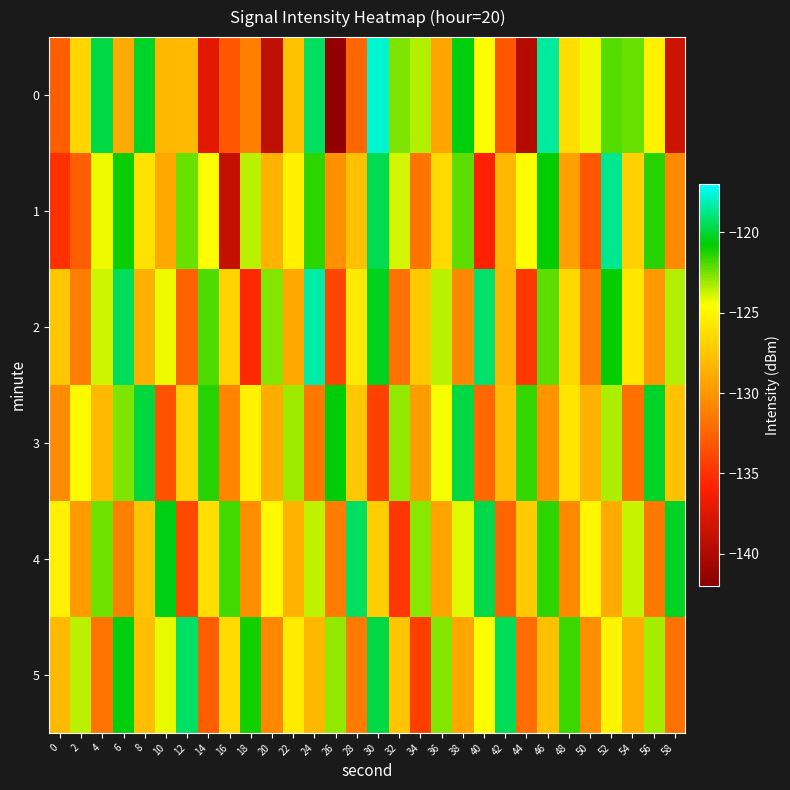

Reading left to right, transcribe all the data shown in this chart.

0: 0=-132.8	2=-126.7	4=-119.8	6=-129.0	8=-120.2	10=-128.2	12=-128.2	14=-137.3	16=-133.2	18=-131.1	20=-139.1	22=-127.7	24=-119.4	26=-141.7	28=-132.4	30=-117.8	32=-122.6	34=-123.4	36=-129.3	38=-120.6	40=-124.4	42=-133.1	44=-139.9	46=-118.5	48=-126.2	50=-124.3	52=-122.1	54=-122.3	56=-125.3	58=-138.4
1: 0=-135.0	2=-132.8	4=-124.3	6=-121.0	8=-126.1	10=-129.0	12=-122.3	14=-124.5	16=-139.0	18=-123.5	20=-128.5	22=-125.3	24=-121.4	26=-130.2	28=-127.8	30=-119.6	32=-123.9	34=-131.7	36=-126.4	38=-122.1	40=-135.8	42=-128.3	44=-124.6	46=-120.8	48=-129.5	50=-133.2	52=-118.7	54=-126.9	56=-121.3	58=-130.6
2: 0=-127.4	2=-131.2	4=-123.8	6=-119.5	8=-128.7	10=-124.3	12=-132.6	14=-121.9	16=-126.8	18=-135.4	20=-122.7	22=-129.1	24=-118.3	26=-133.9	28=-125.6	30=-120.4	32=-131.8	34=-127.3	36=-123.5	38=-130.7	40=-119.2	42=-128.4	44=-134.6	46=-122.1	48=-126.5	50=-131.3	52=-120.9	54=-125.7	56=-129.8	58=-123.4
3: 0=-130.5	2=-124.8	4=-128.2	6=-122.6	8=-119.9	10=-133.4	12=-126.7	14=-121.3	16=-130.9	18=-125.2	20=-128.8	22=-123.1	24=-131.6	26=-120.7	28=-127.4	30=-134.2	32=-122.9	34=-129.6	36=-124.4	38=-119.8	40=-132.3	42=-127.9	44=-121.5	46=-130.1	48=-125.8	50=-128.6	52=-123.3	54=-131.9	56=-120.2	58=-127.7
4: 0=-125.3	2=-129.7	4=-122.4	6=-131.1	8=-127.6	10=-120.5	12=-133.8	14=-126.2	16=-121.7	18=-130.4	20=-124.9	22=-128.5	24=-123.6	26=-131.3	28=-119.4	30=-127.1	32=-134.7	34=-122.8	36=-129.3	38=-124.1	40=-119.7	42=-132.5	44=-127.2	46=-121.4	48=-130.6	50=-125.0	52=-128.9	54=-123.7	56=-131.5	58=-120.3
5: 0=-128.1	2=-123.5	4=-131.7	6=-120.6	8=-127.9	10=-124.2	12=-119.3	14=-132.8	16=-126.4	18=-121.1	20=-130.7	22=-125.5	24=-128.3	26=-122.9	28=-131.4	30=-119.8	32=-127.6	34=-134.3	36=-122.7	38=-129.2	40=-124.6	42=-119.5	44=-132.1	46=-127.8	48=-121.6	50=-130.3	52=-125.1	54=-128.7	56=-123.2	58=-131.8